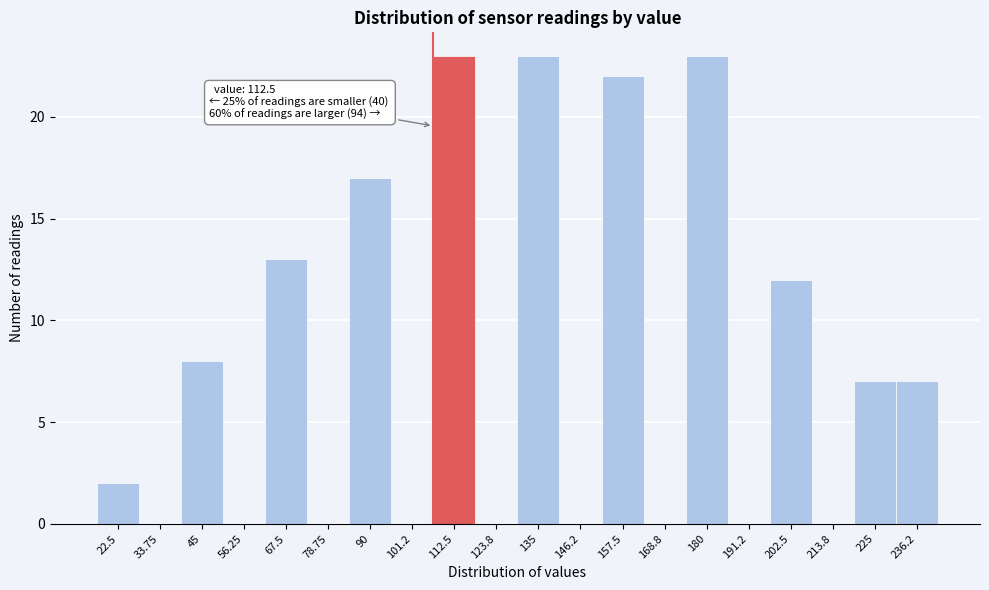

Reading right to left, what are all the values shown in this chart?

236.2=7	225=7	213.8=0	202.5=12	191.2=0	180=23	168.8=0	157.5=22	146.2=0	135=23	123.8=0	112.5=23	101.2=0	90=17	78.75=0	67.5=13	56.25=0	45=8	33.75=0	22.5=2